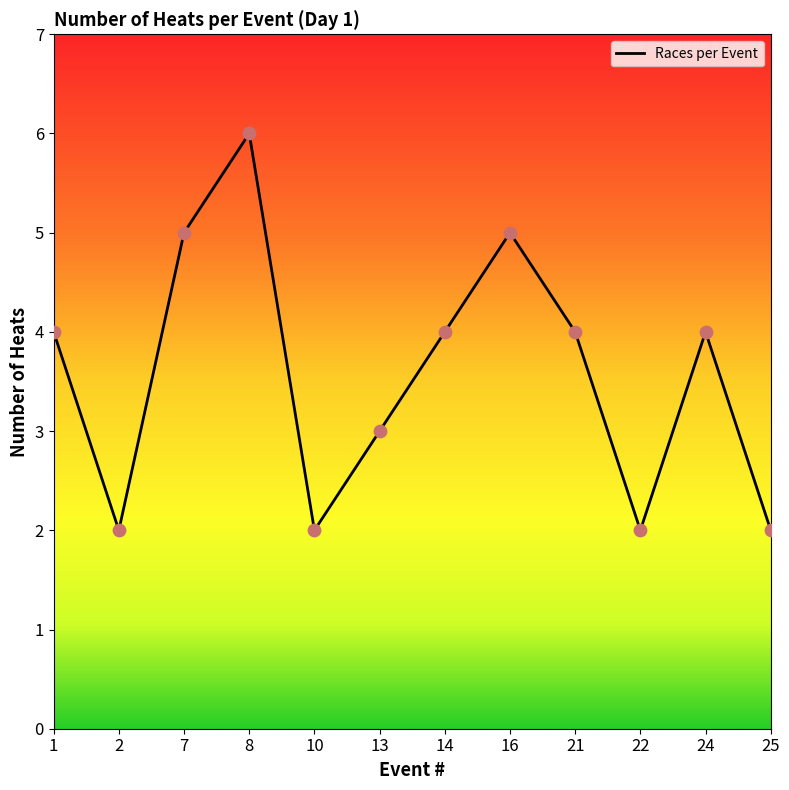

What is the ratio of the value at 24 to the value at 13?

1.3